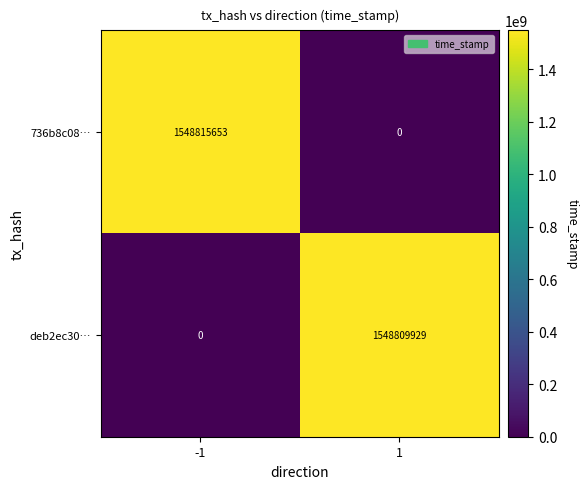

Rank the series by their maximum value, from highest to lowest.

736b8c08…, deb2ec30…